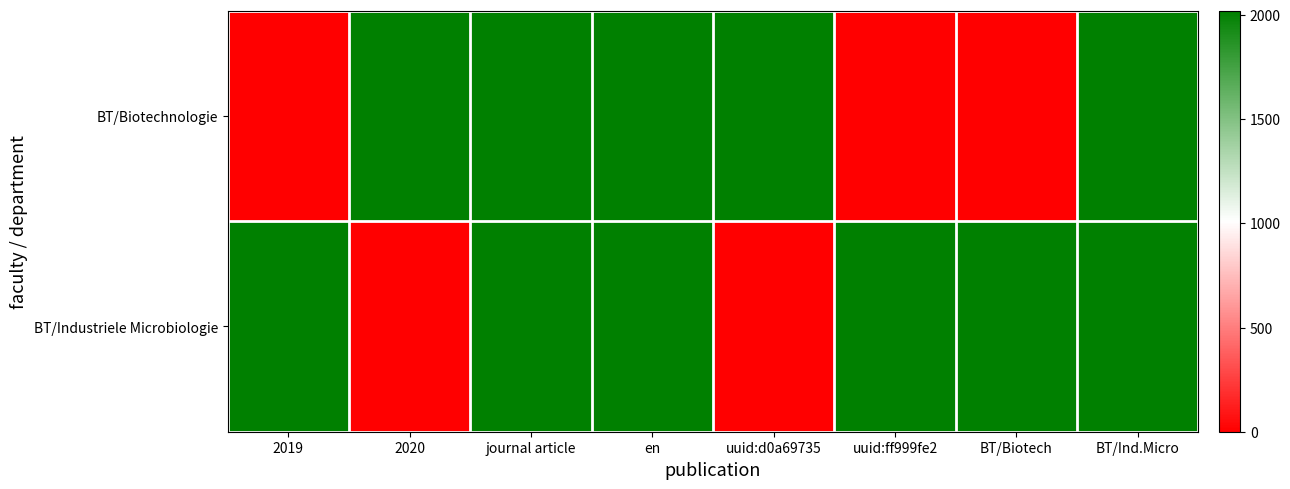

At which category does the chart reach its minimum across all series?

2019